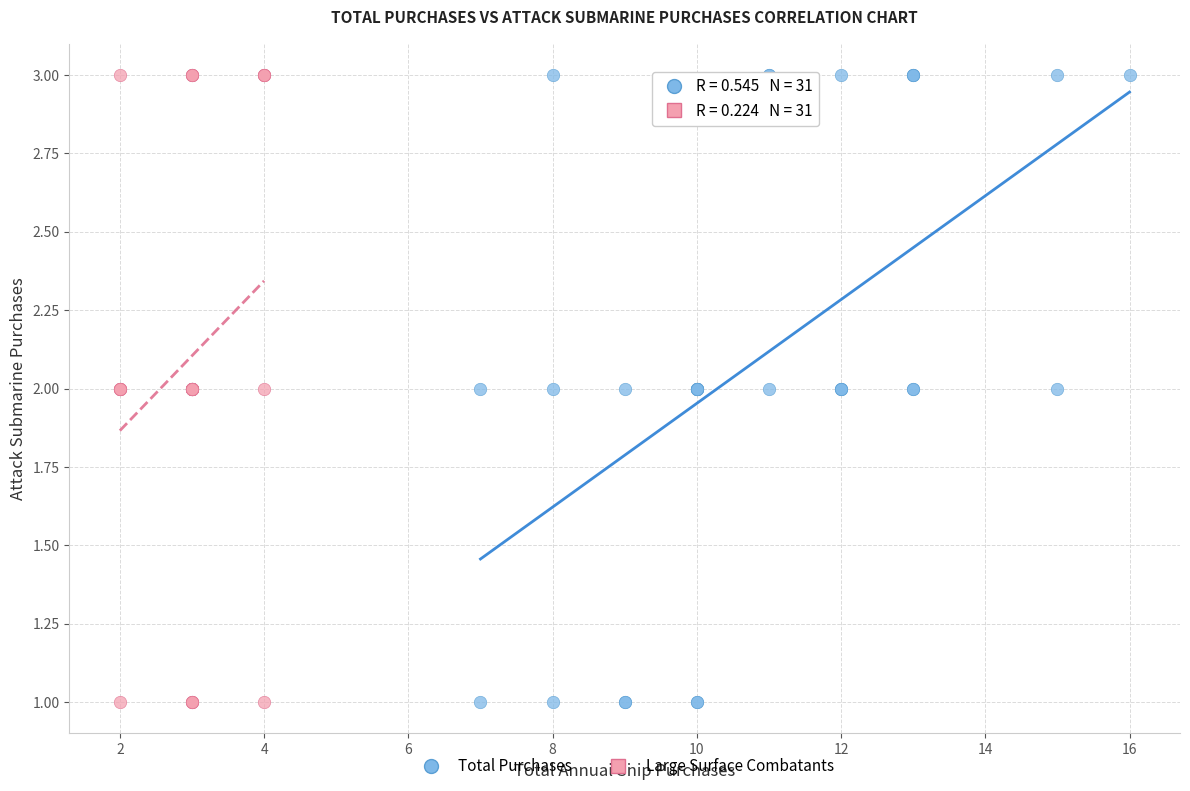

What are all the series names shown in the legend?

Total Purchases, Large Surface Combatants